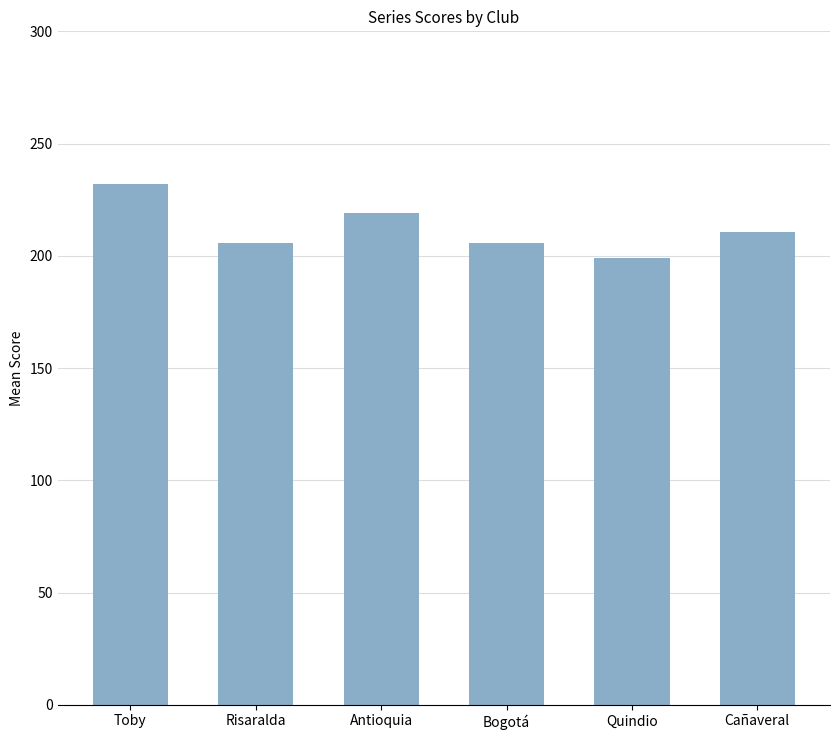

Where does the data first go above 210?

Toby